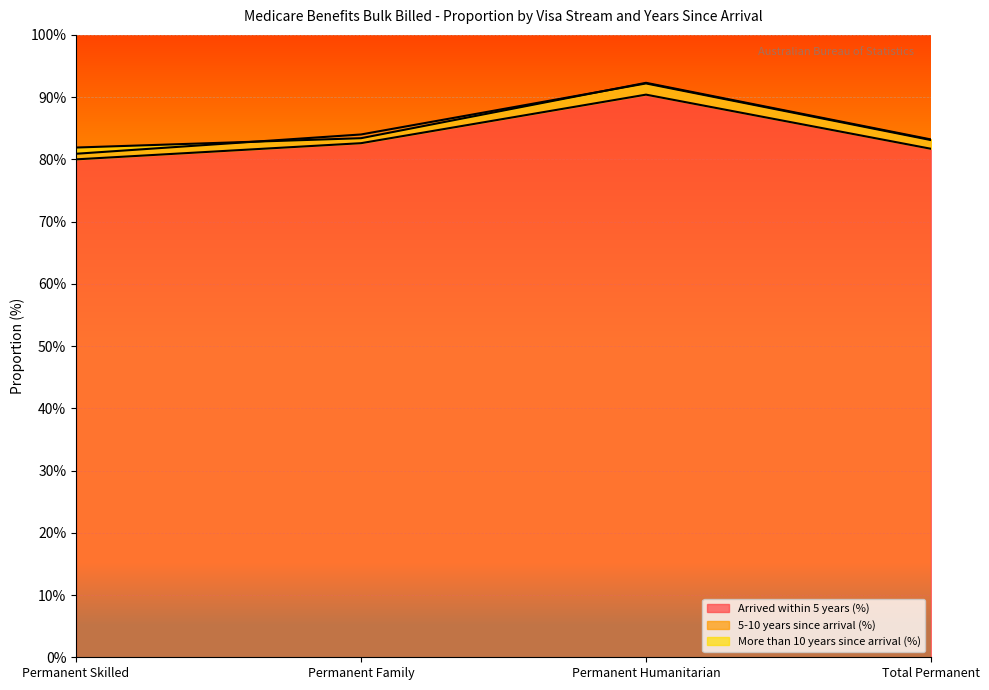

How many data points in Arrived within 5 years (%) are less than 84?

2